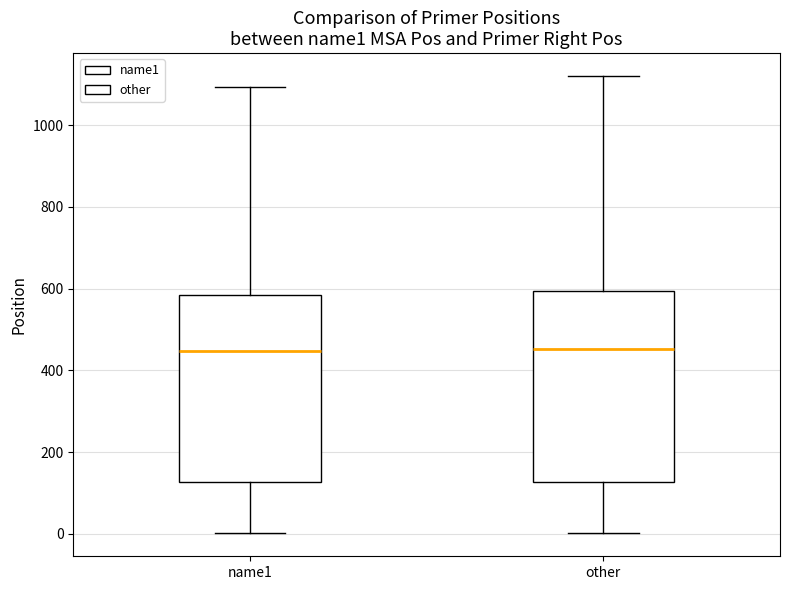

Where is the lower edge of the box for name1 on the y-axis? The values are not printed on the chart, so give them approximately, as read against the axis.

120